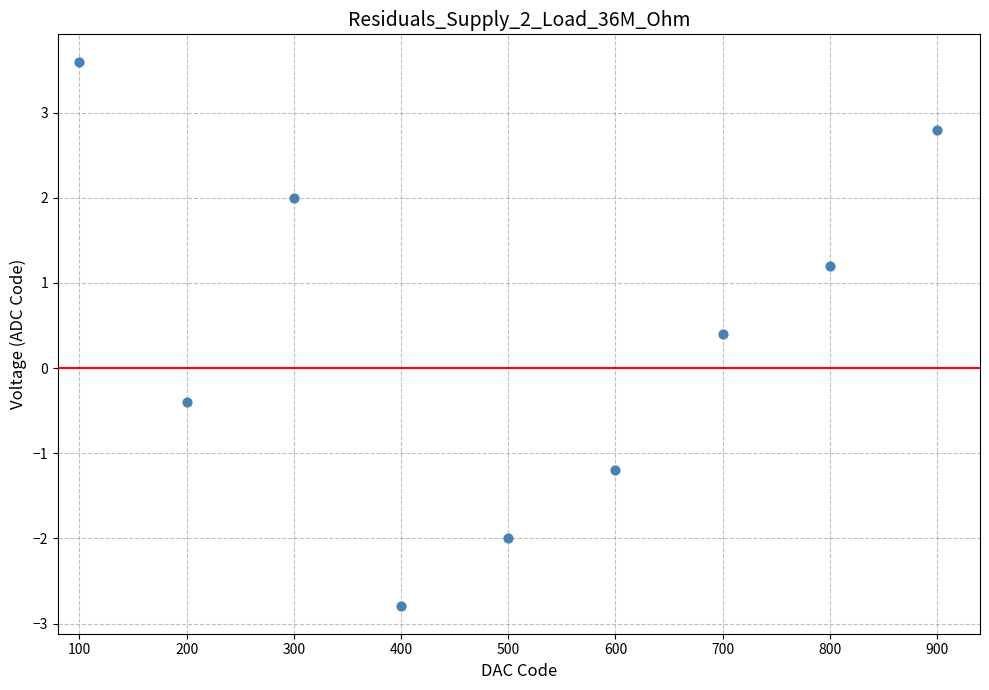

What is the range of X values (max minus min)?

800.0